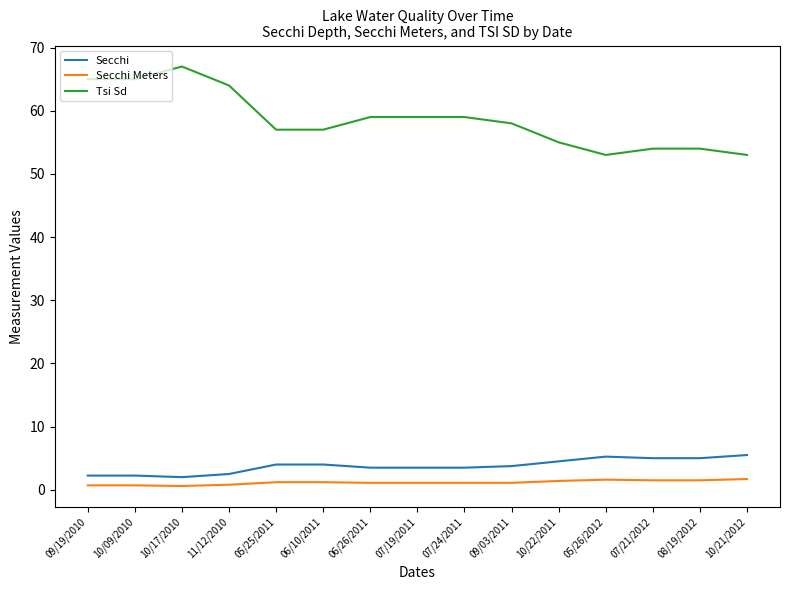

Which series has the largest range (max minus min)?

Tsi Sd